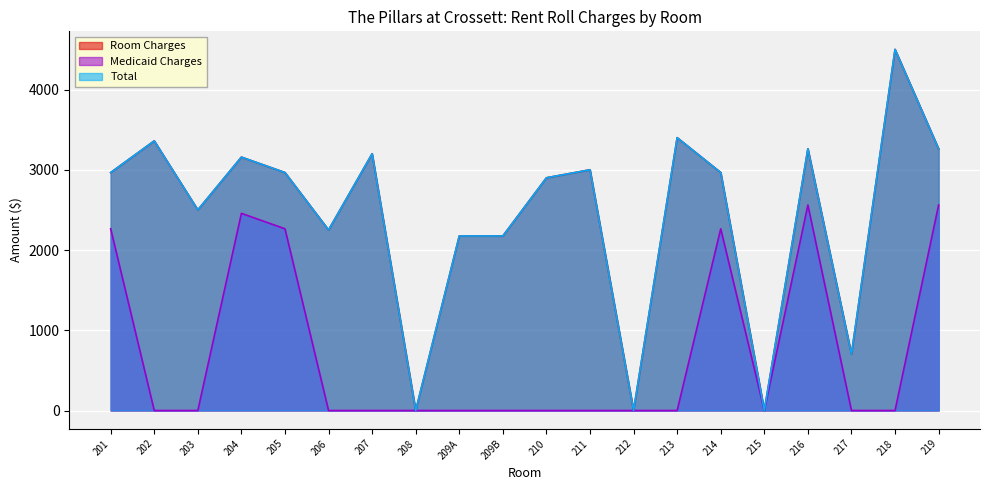

The Medicaid Charges series shows 0.0 at 209B. True or false?

True